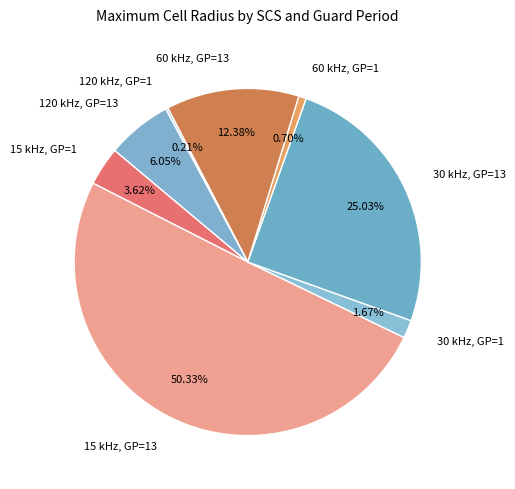

Between 60 kHz, GP=1 and 15 kHz, GP=13, which is larger?

15 kHz, GP=13